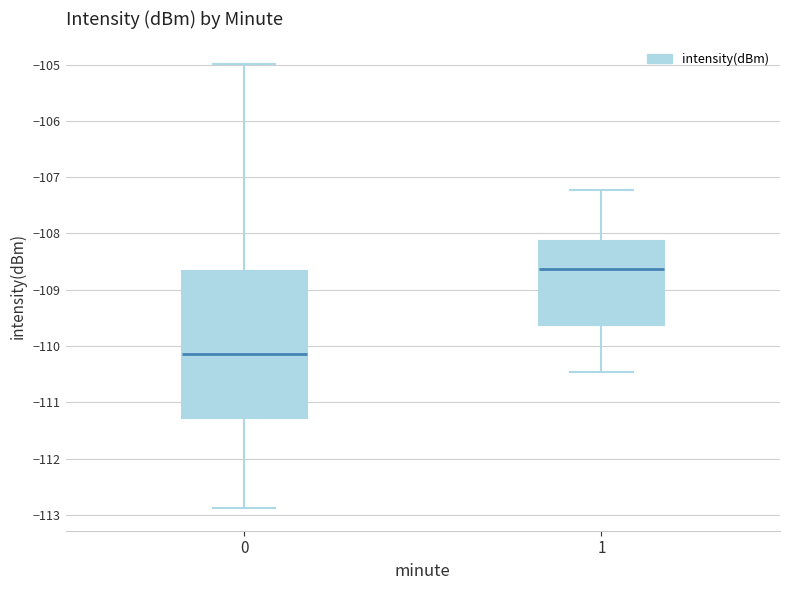

Where is the lower edge of the box at x = 1 on the y-axis? The values are not printed on the chart, so give them approximately, as read against the axis.

-109.6